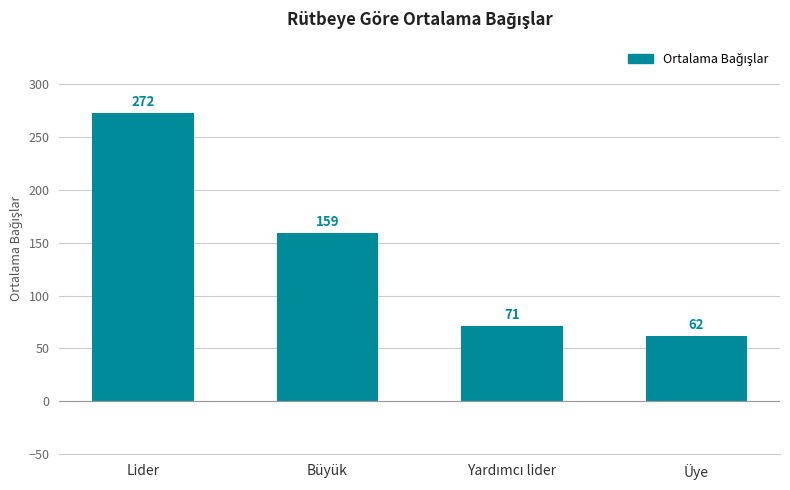

Between Lider and Büyük, which is larger?

Lider